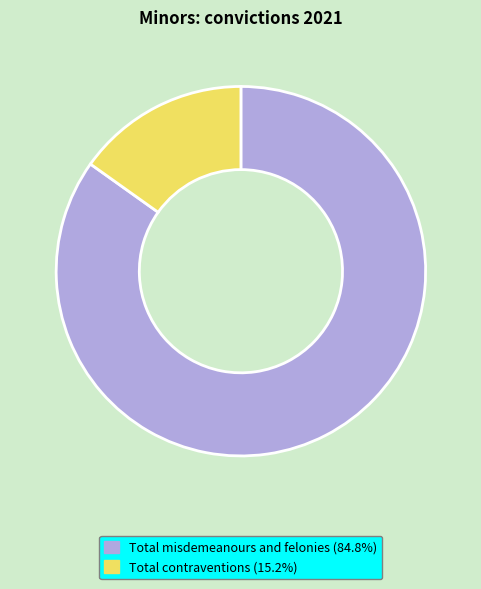

Rank the categories by value from lowest to highest.

Total contraventions, Total misdemeanours and felonies